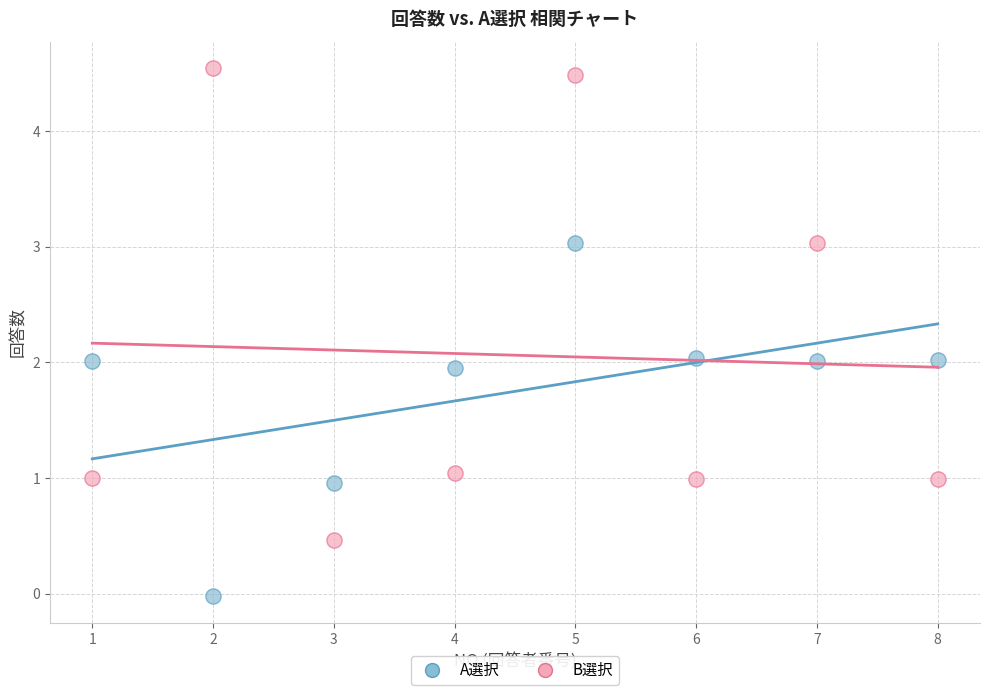

What is the X range (max minus min) for the scatter plot?

7.0